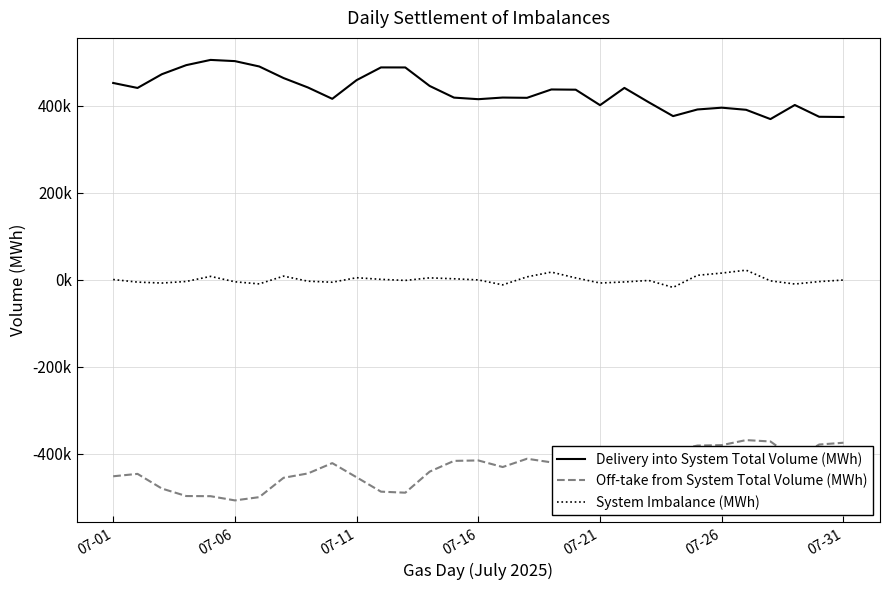

Is this an area chart (filled region under the line)?

No